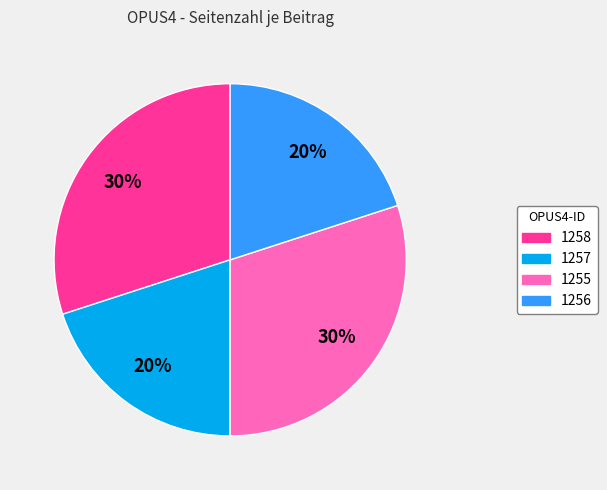

To the nearest percent, what is the average slice percentage?

25%